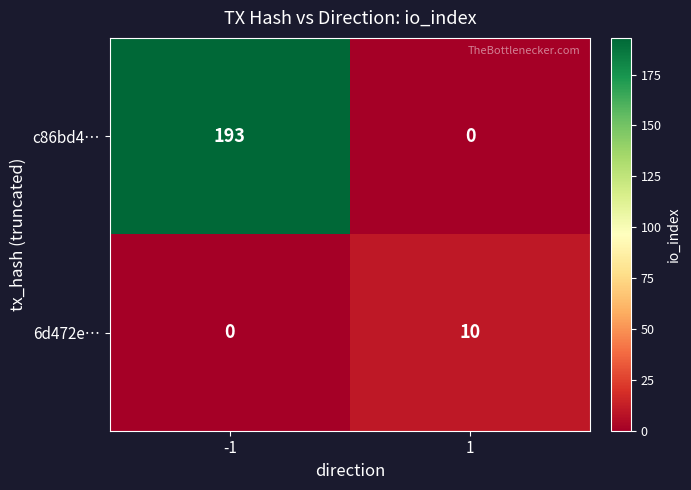

At which category is the sum across all series the highest?

-1